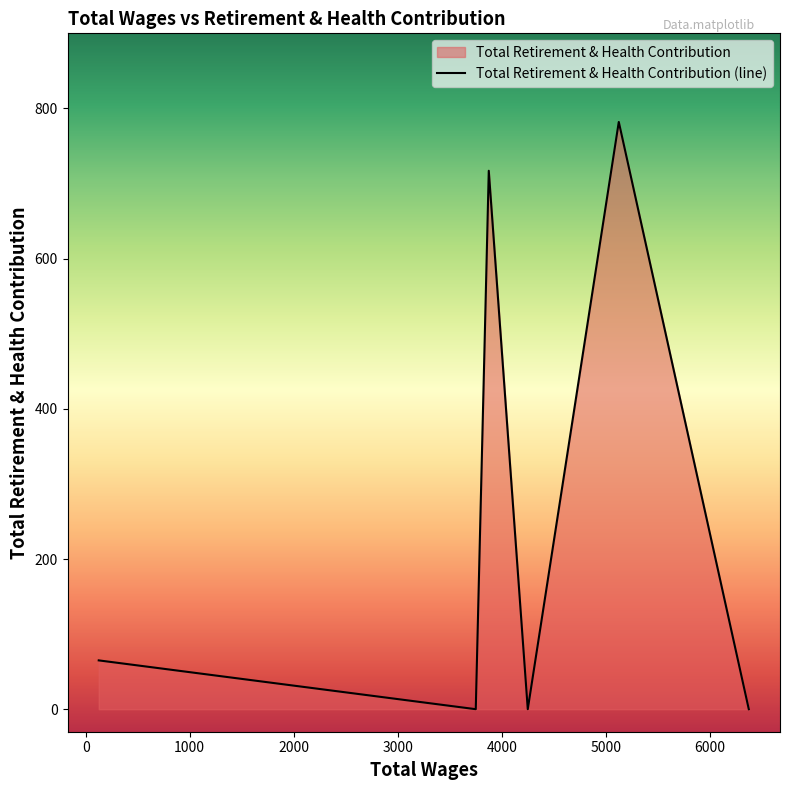

What is the maximum value shown in the chart?

782